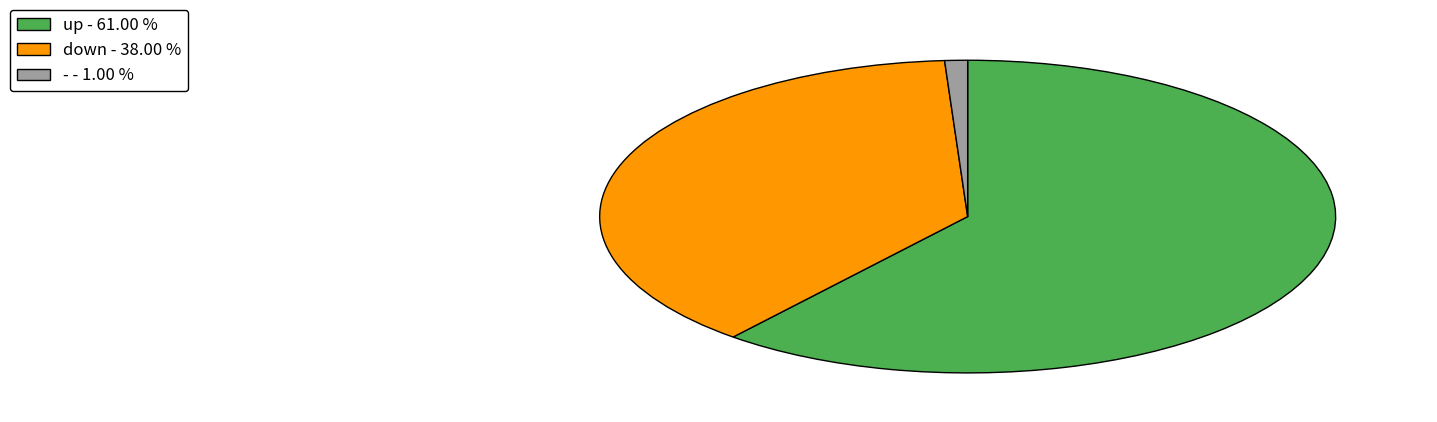

Does up - 61.00 % account for over 50% of the chart?

Yes